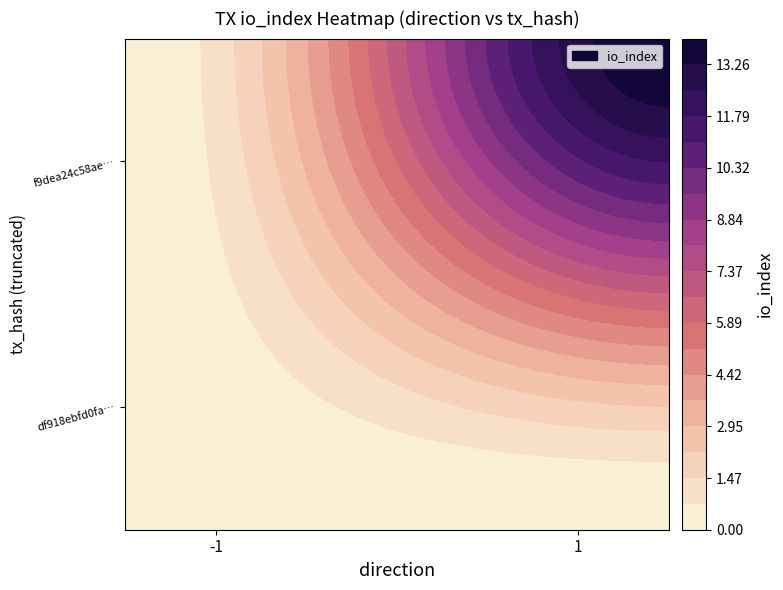

Which series has the largest range (max minus min)?

f9dea24c58ae33d389b0592151377f319e13569